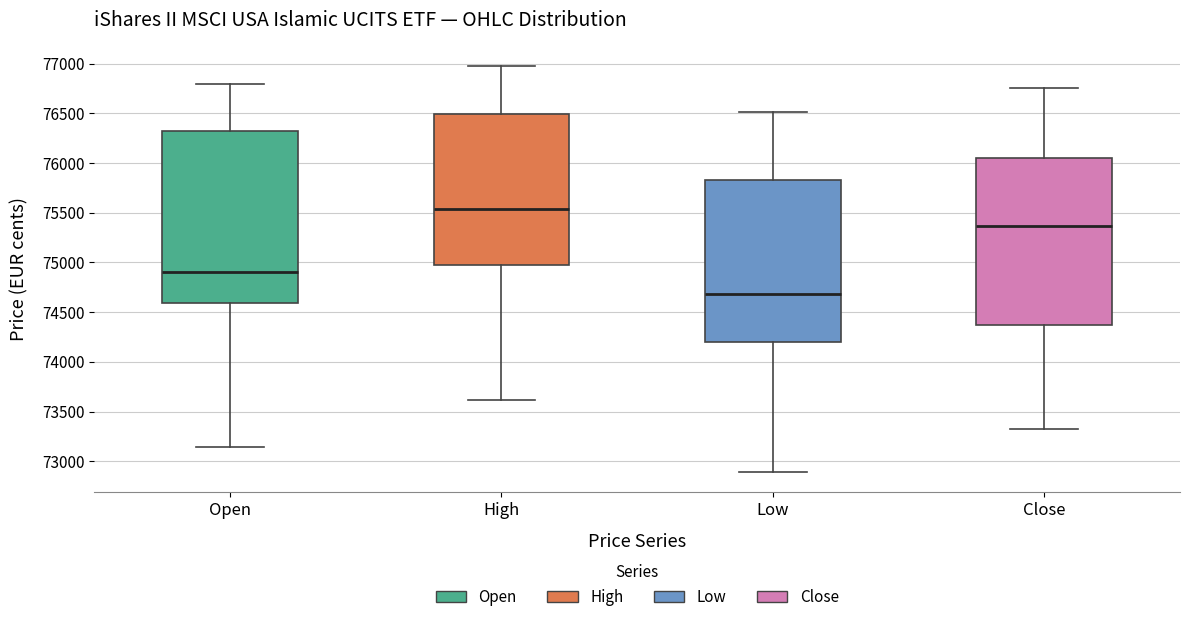

Which box has the highest median line?

High